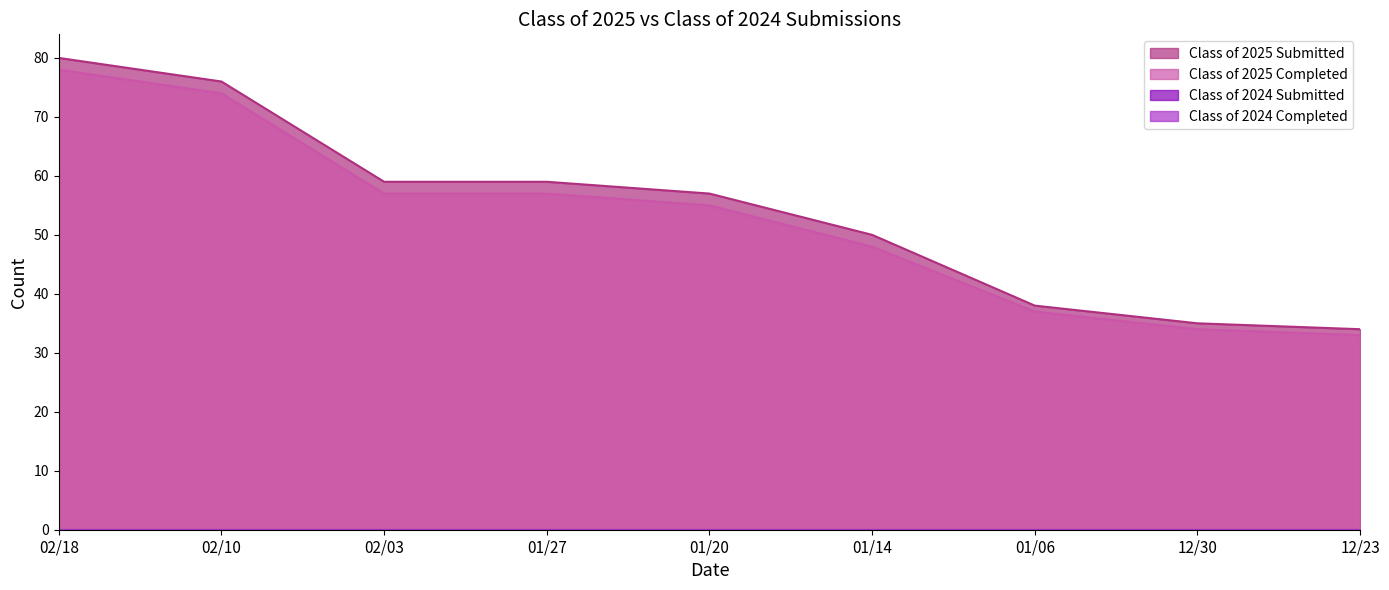

True or false: Class of 2025 Submitted has more than 0 interior local peaks.

False